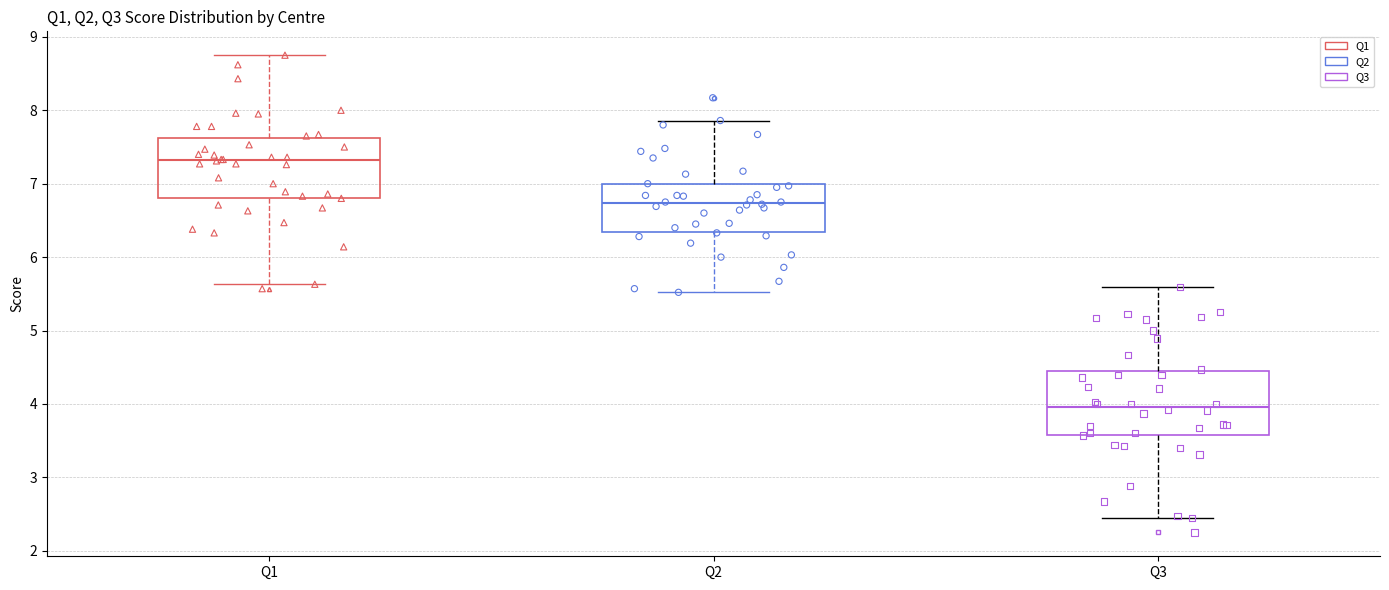

Reading left to right, read every box against the y-axis: the position of its median line, the range the box covers, and the ends of its whiskers. The values are not printed on the chart, so give them approximately, as read against the axis.

Q1: median 7.3, box 6.8 to 7.6, whiskers 5.6 to 8.8
Q2: median 6.7, box 6.3 to 7.0, whiskers 5.5 to 7.9
Q3: median 4.0, box 3.6 to 4.5, whiskers 2.5 to 5.6